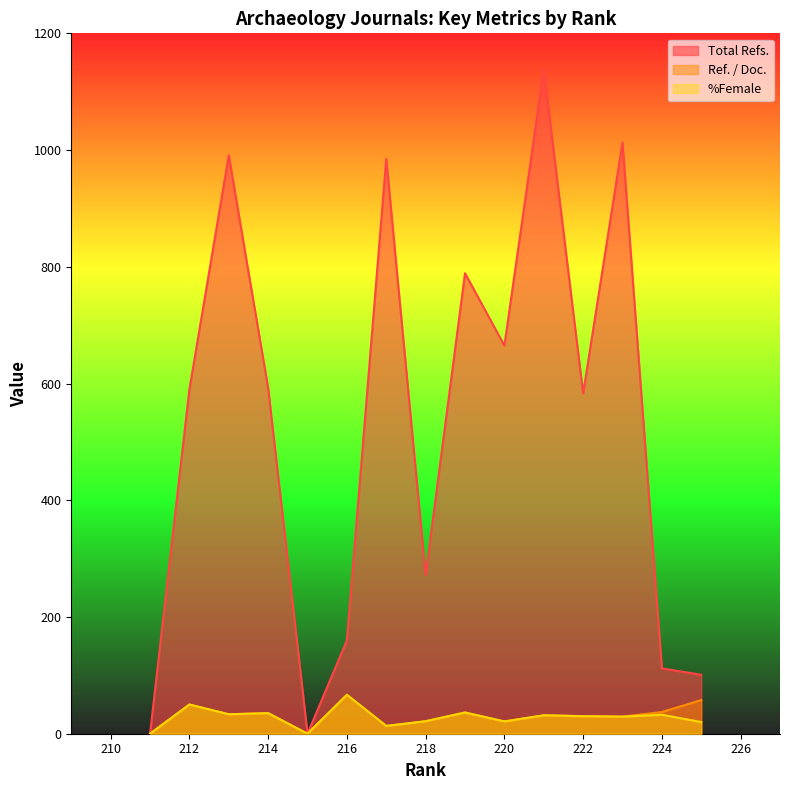

Reading right to left, transcribe all the data shown in this chart.

Total Refs.: 211=0.0	212=590.0	213=991.0	214=592.0	215=0.0	216=160.0	217=985.0	218=272.0	219=789.0	220=665.0	221=1138.0	222=583.0	223=1013.0	224=112.0	225=101.0
Ref. / Doc.: 211=0.0	212=50.0	213=33.3	214=35.3	215=0.0	216=66.7	217=13.3	218=21.4	219=36.4	220=21.1	221=31.6	222=30.0	223=29.3	224=37.2	225=57.7
%Female: 211=0.0	212=50.0	213=33.3	214=35.3	215=0.0	216=66.7	217=13.3	218=21.4	219=36.4	220=21.1	221=31.6	222=30.0	223=29.3	224=32.6	225=20.0